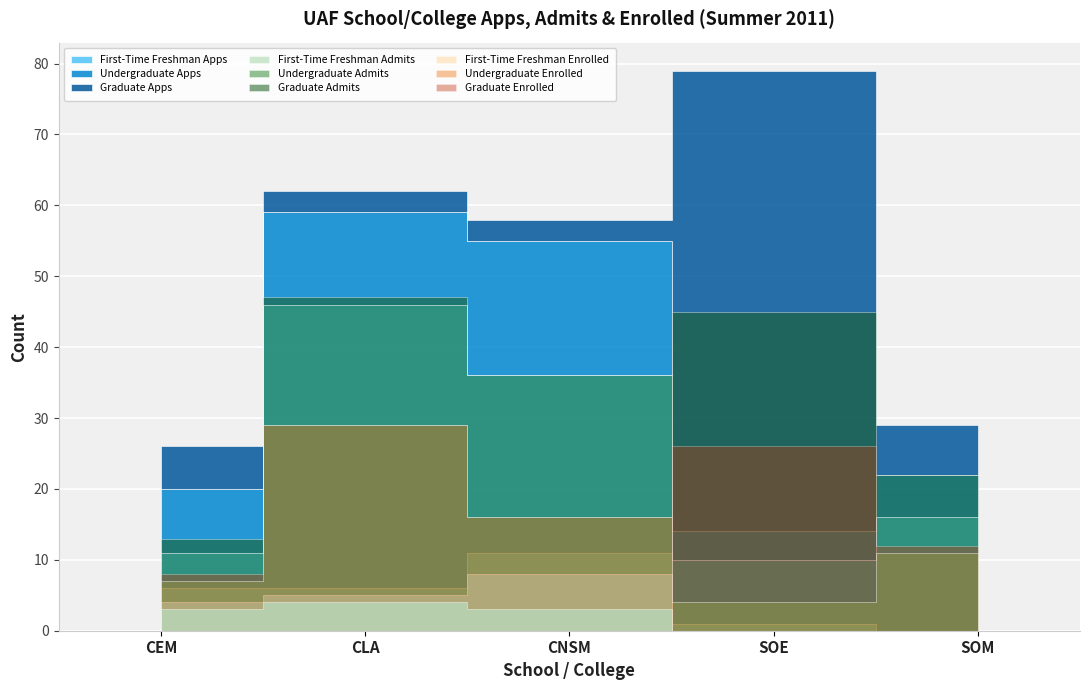

True or false: CEM Apps has a value of 8 at Undergraduate.

False